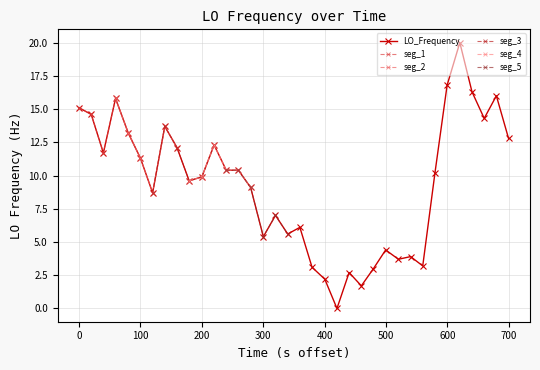

What is the average value?

9.3